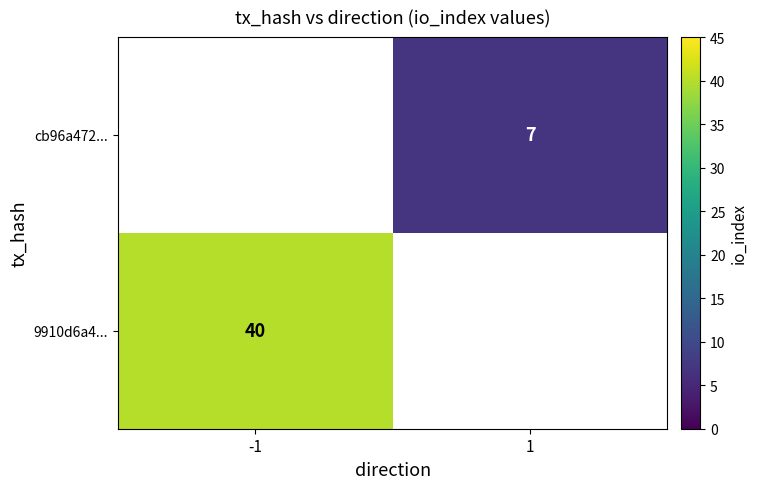

Between 1 and -1, which is larger?

-1